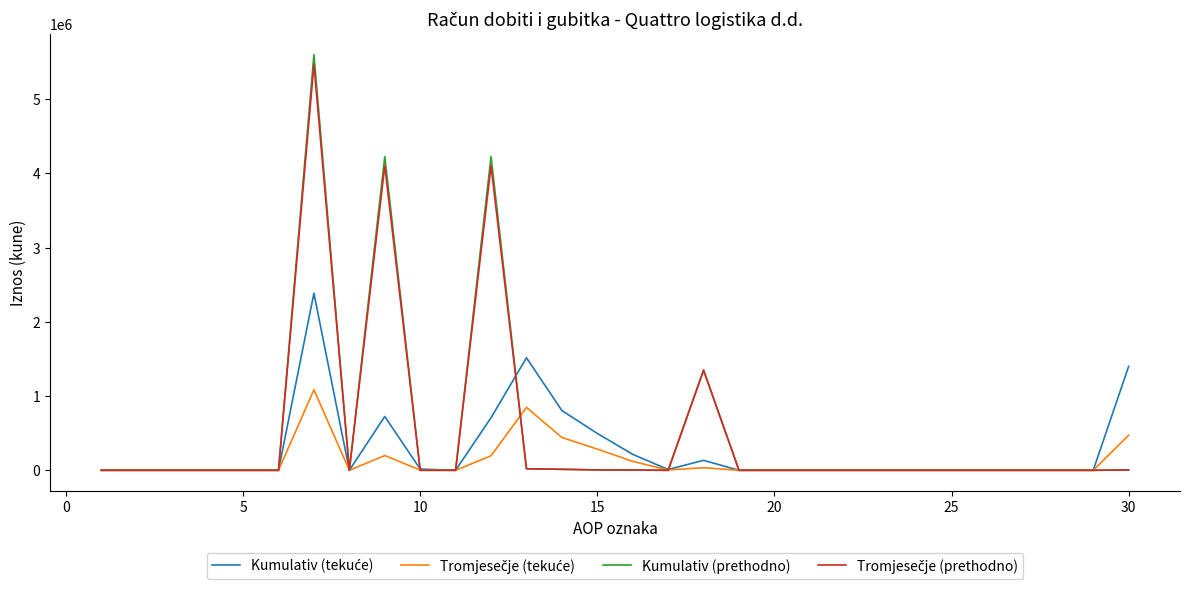

What is the greatest value displayed?

5600942